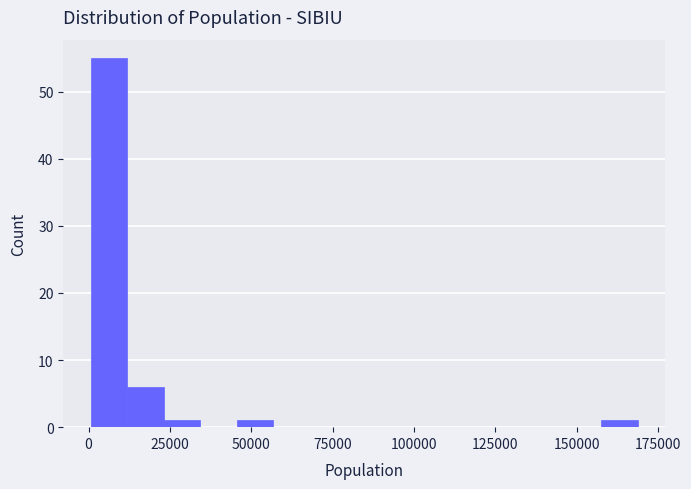

Around what value on the x-axis is the tallest bar? Give the approximate position of its centre, as read against the axis.

5000